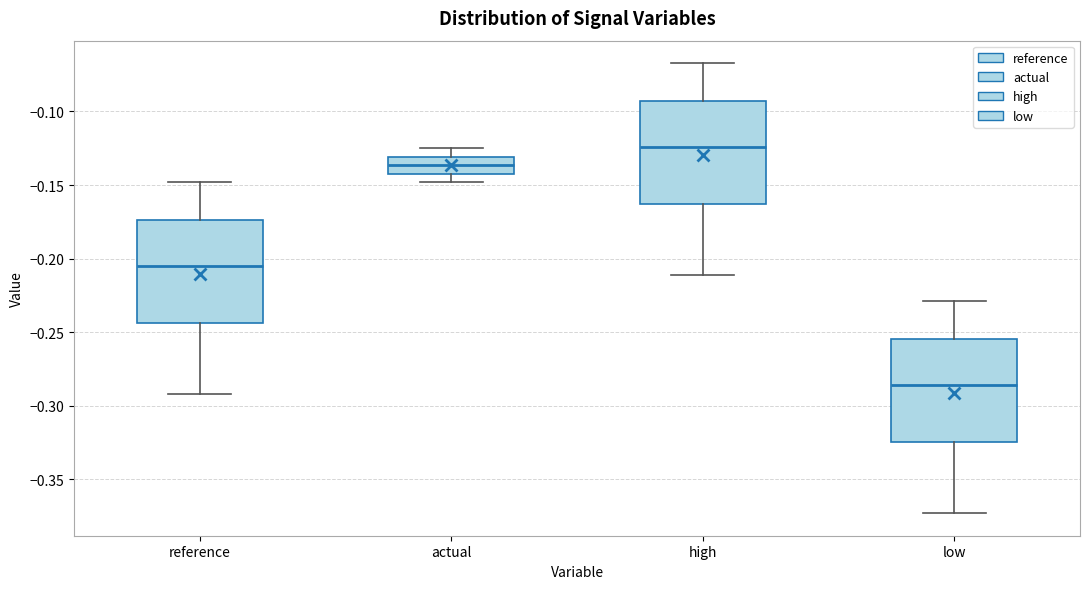

Reading left to right, read every box against the y-axis: the position of its median line, the range the box covers, and the ends of its whiskers. The values are not printed on the chart, so give them approximately, as read against the axis.

reference: median -0.205, box -0.245 to -0.175, whiskers -0.290 to -0.150
actual: median -0.135, box -0.140 to -0.130, whiskers -0.150 to -0.125
high: median -0.125, box -0.165 to -0.095, whiskers -0.210 to -0.065
low: median -0.285, box -0.325 to -0.255, whiskers -0.375 to -0.230